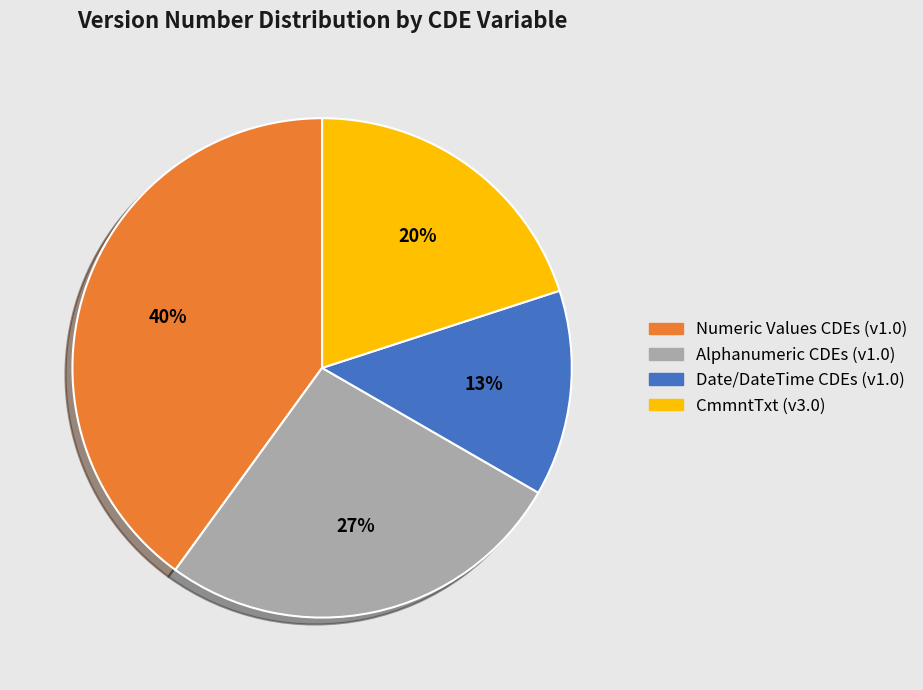

Is it true that Alphanumeric CDEs (v1.0) is 14% of the pie?

False